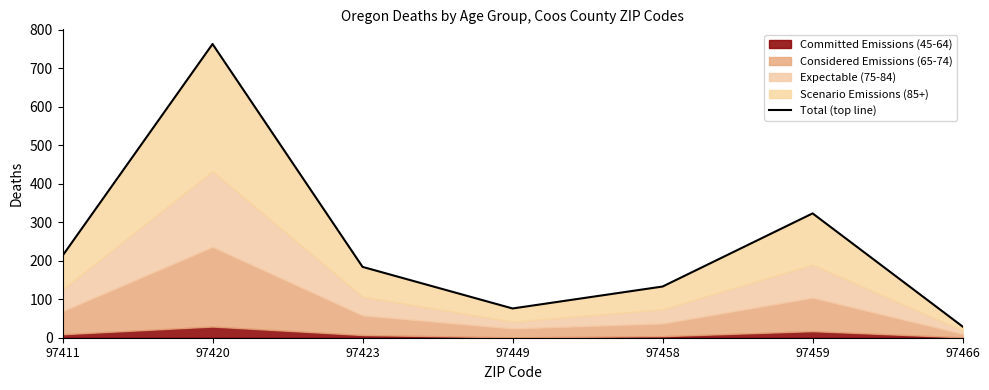

True or false: the data shows 184 at 97423.

True